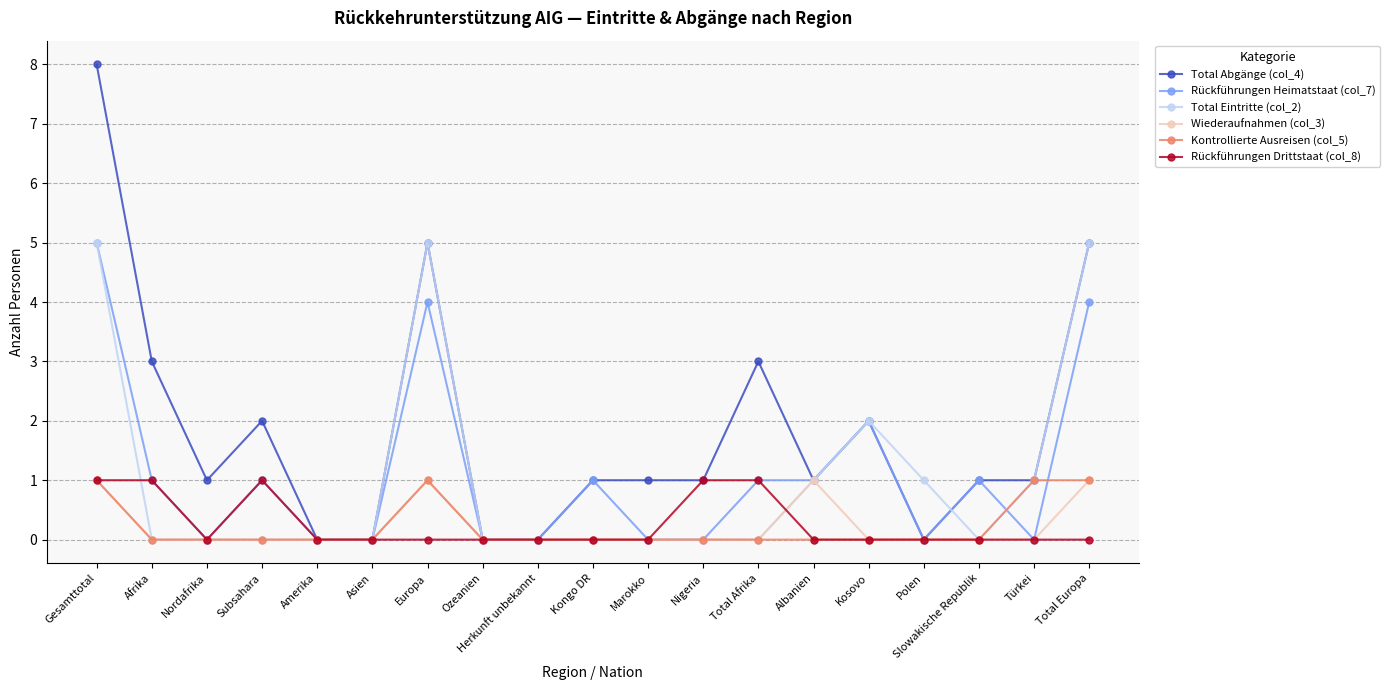

Reading left to right, what are all the values shown in this chart?

Total Abgänge (col_4): 8	3	1	2	0	0	5	0	0	1	1	1	3	1	2	0	1	1	5
Rückführungen Heimatstaat (col_7): 5	1	0	1	0	0	4	0	0	1	0	0	1	1	2	0	1	0	4
Total Eintritte (col_2): 5	0	0	0	0	0	5	0	0	0	0	0	0	1	2	1	0	1	5
Wiederaufnahmen (col_3): 1	0	0	0	0	0	1	0	0	0	0	0	0	1	0	0	0	0	1
Kontrollierte Ausreisen (col_5): 1	0	0	0	0	0	1	0	0	0	0	0	0	0	0	0	0	1	1
Rückführungen Drittstaat (col_8): 1	1	0	1	0	0	0	0	0	0	0	1	1	0	0	0	0	0	0